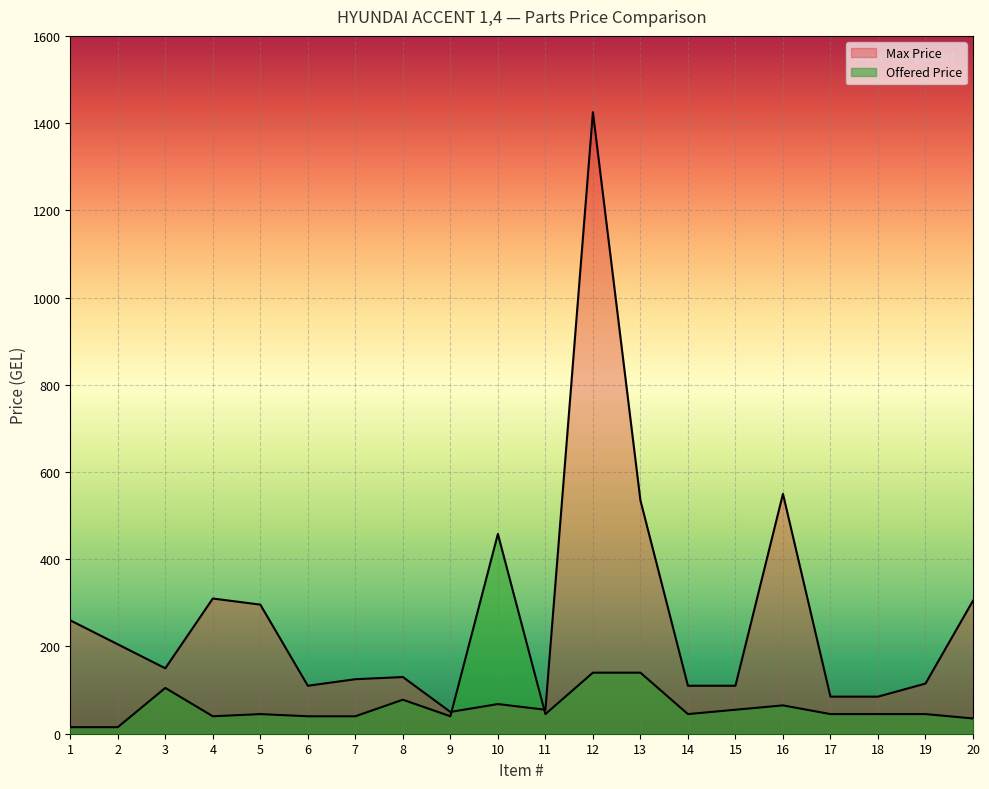

Where does the Max Price series first go above 130?

1